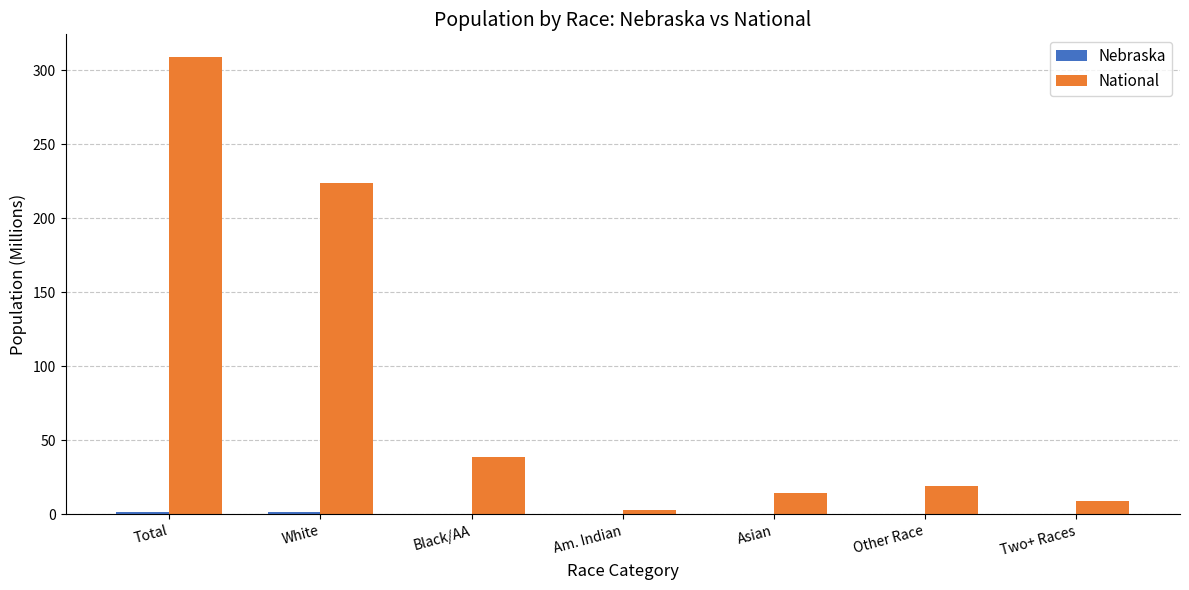

What is the approximate value of National at Two+ Races?

9.0